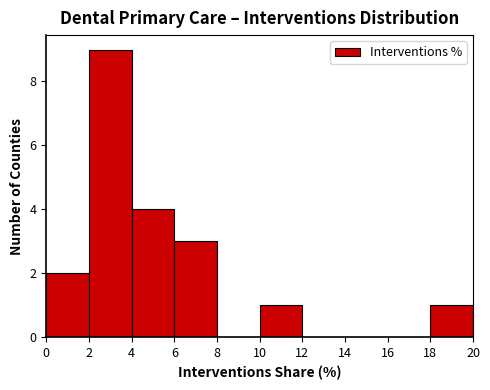

Over which range of the x-axis is the bar tallest?

2 to 4